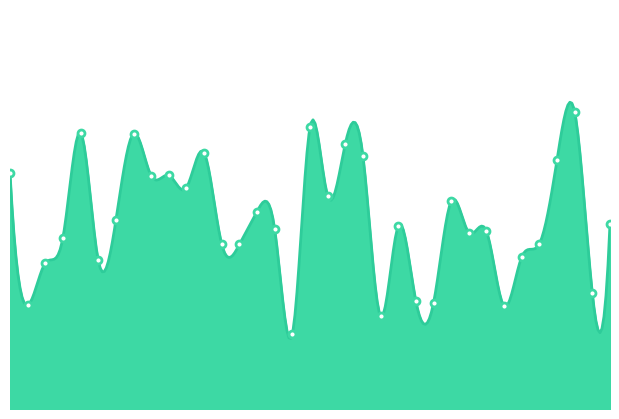

What is the minimum value shown in the chart?

70.9